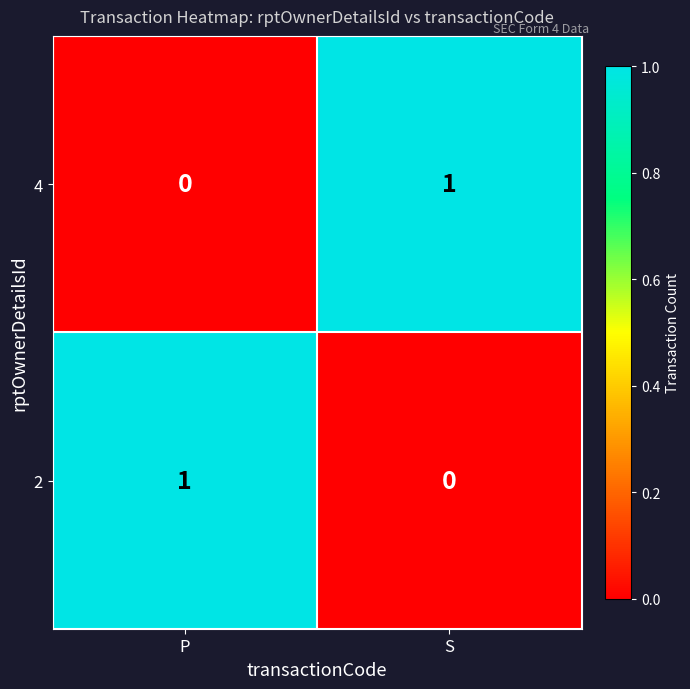

At how many categories does at least one series exceed 0?

2